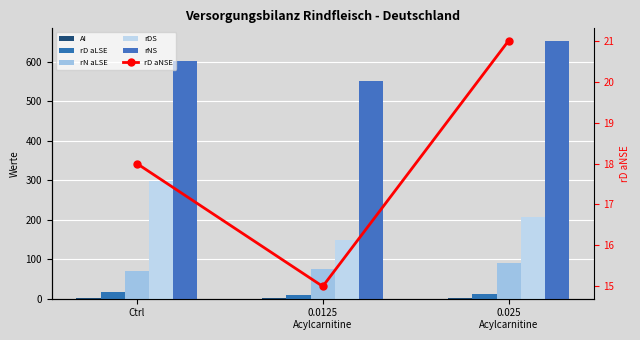

At which category is the sum across all series the highest?

Ctrl